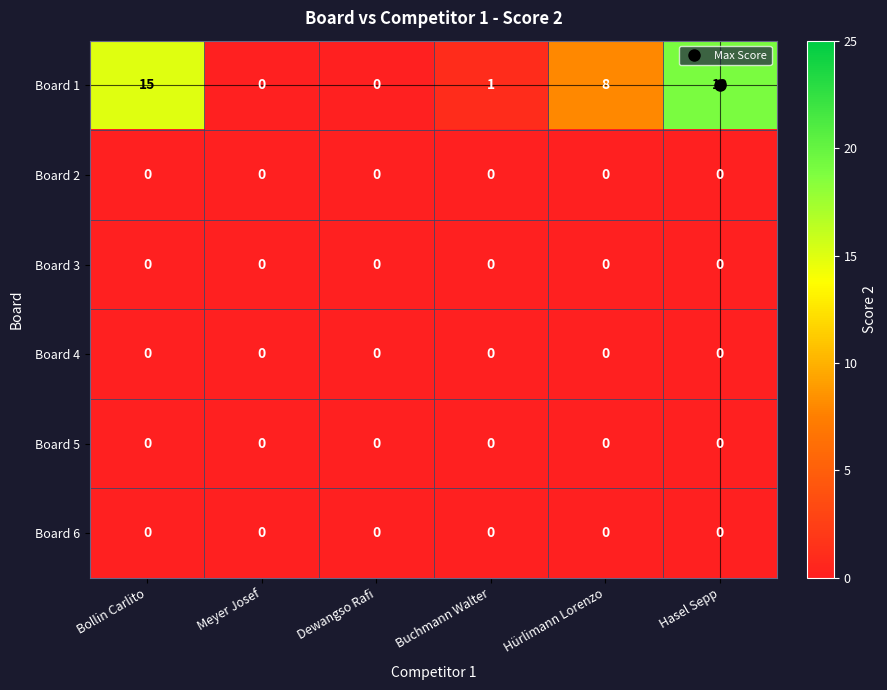

At which category does the chart reach its peak across all series?

Hasel Sepp